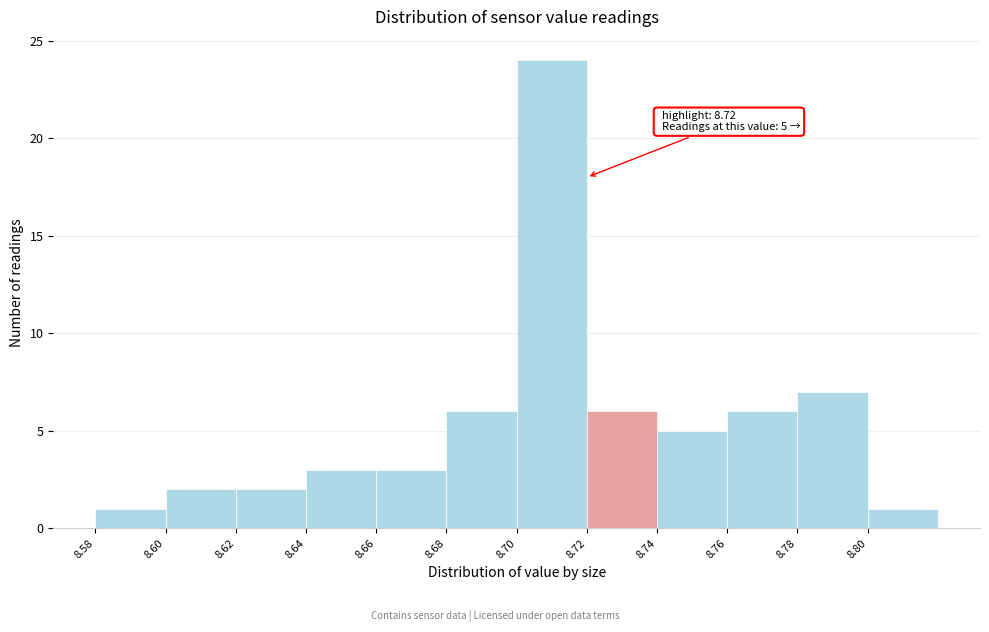

Over which range of the x-axis is the bar tallest?

8.70 to 8.72